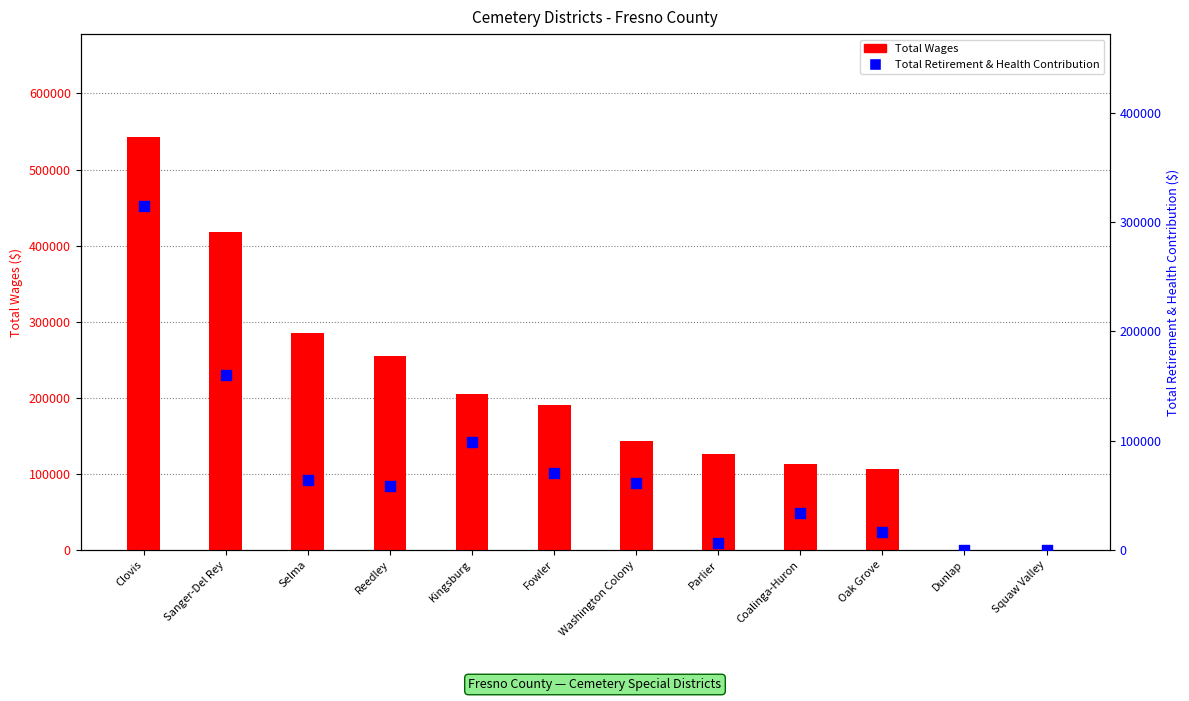

What are all the series names shown in the legend?

Total Wages, Total Retirement & Health Contribution